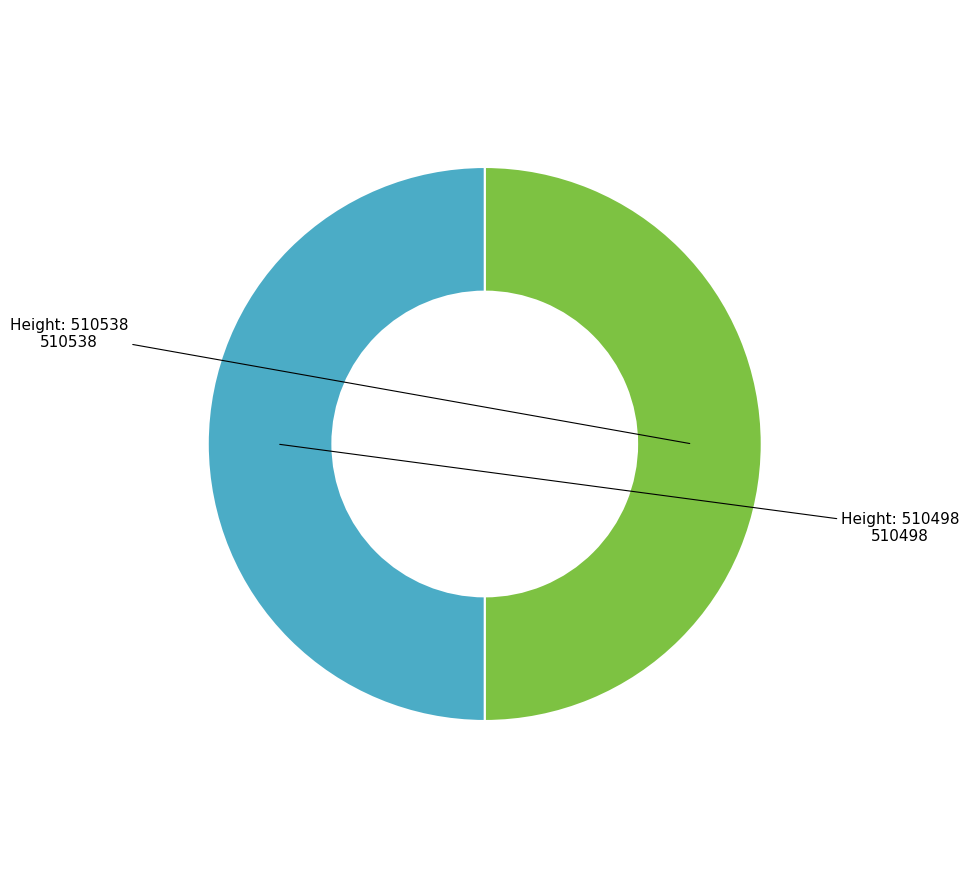

Do 510498 and 510538 together represent more than half of the pie?

Yes